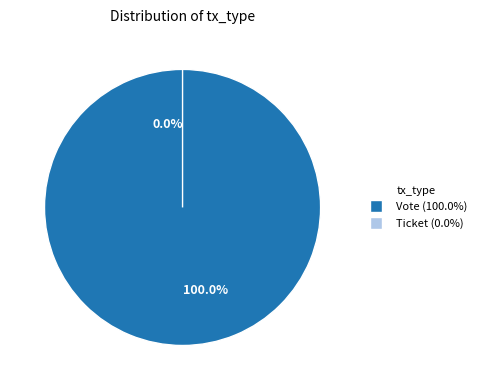

Which slice is the largest?

Vote (io_index=1)